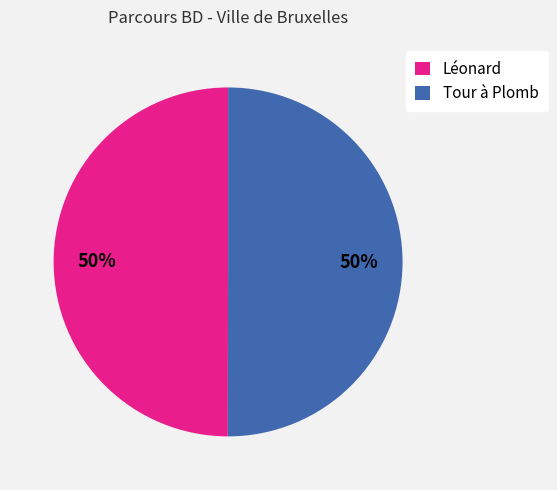

To the nearest percent, what is the combined percentage of Léonard and Tour à Plomb?

100%